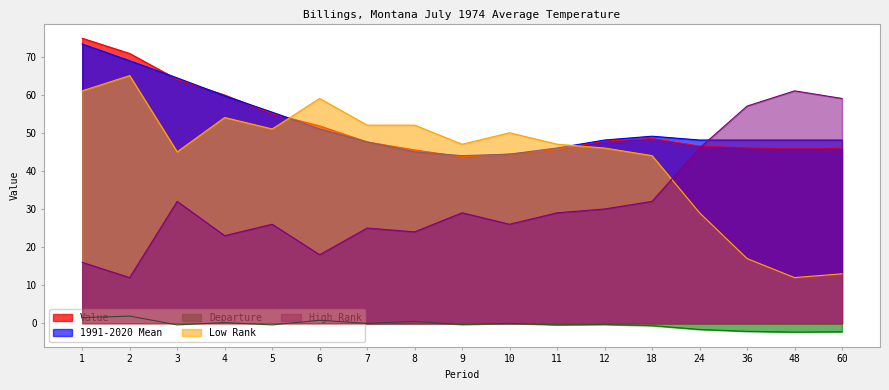

Between 5 and 3, which is larger?

3